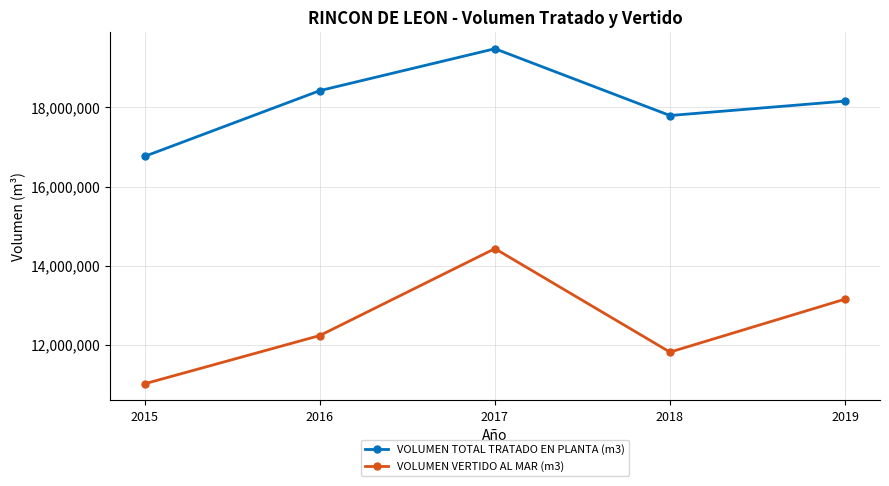

Which series changed the most between 2016 and 2017?

VOLUMEN VERTIDO AL MAR (m3)